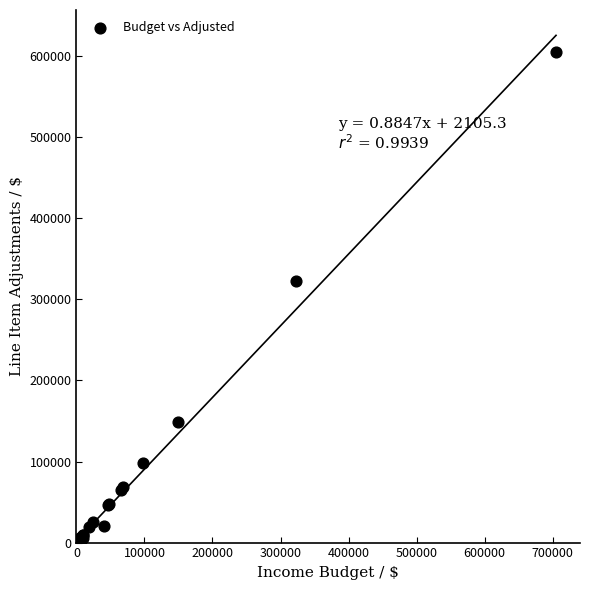

What Y value in the scatter plot is closest to 302500?

323280